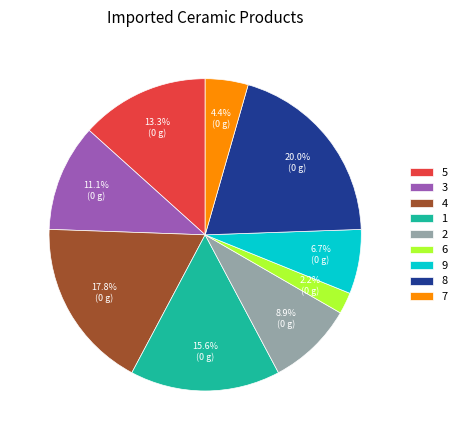

How many slices are in this pie chart?

9